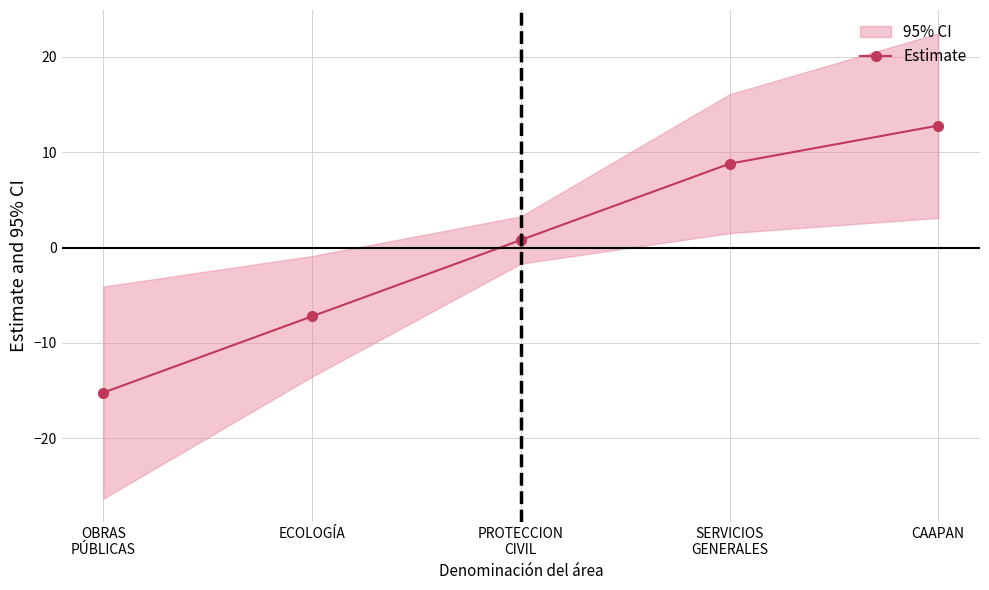

Where does the data first go above 0?

PROTECCION
CIVIL